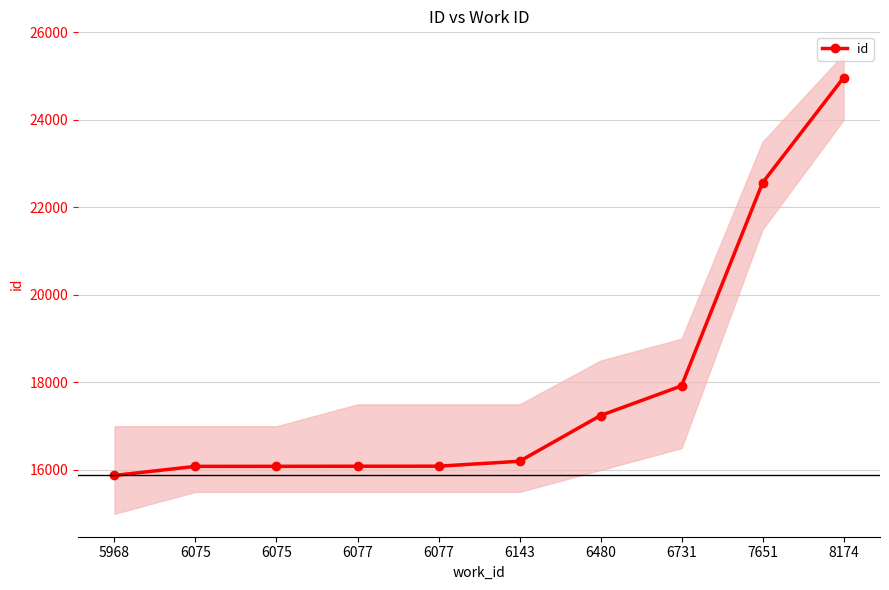

Rank the categories by value from highest to lowest.

8174, 7651, 6731, 6480, 6143, 6077, 6077, 6075, 6075, 5968